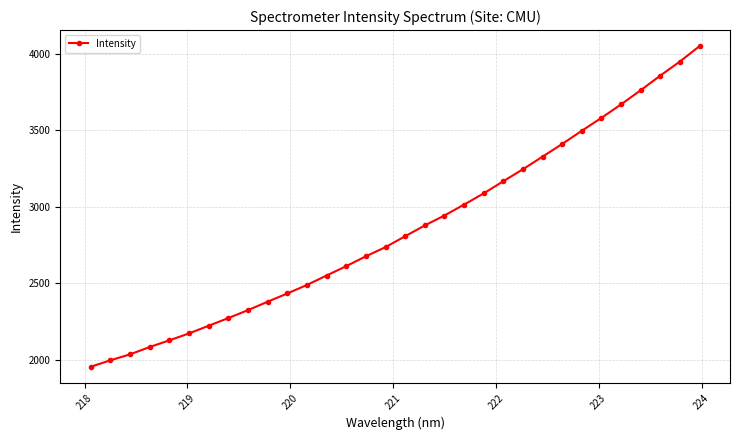

How many lines are shown in the chart?

1